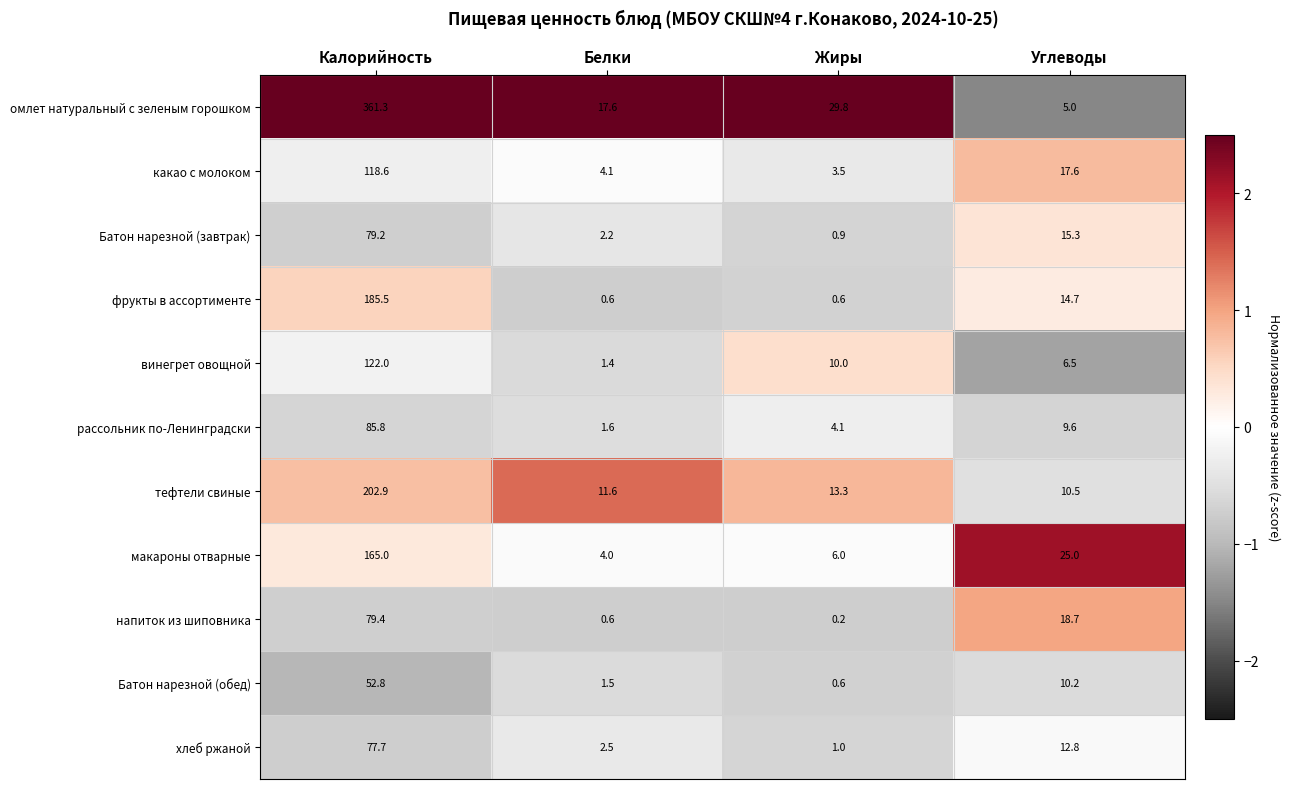

Which label corresponds to the largest value in the chart?

Калорийность